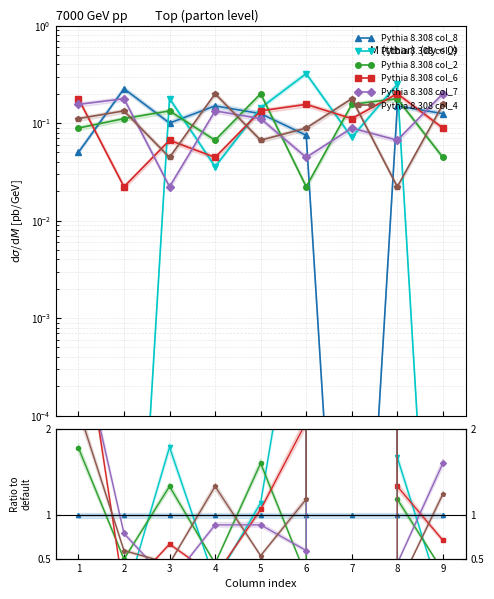

What is the spread (max minus min) of values at 1?

0.2